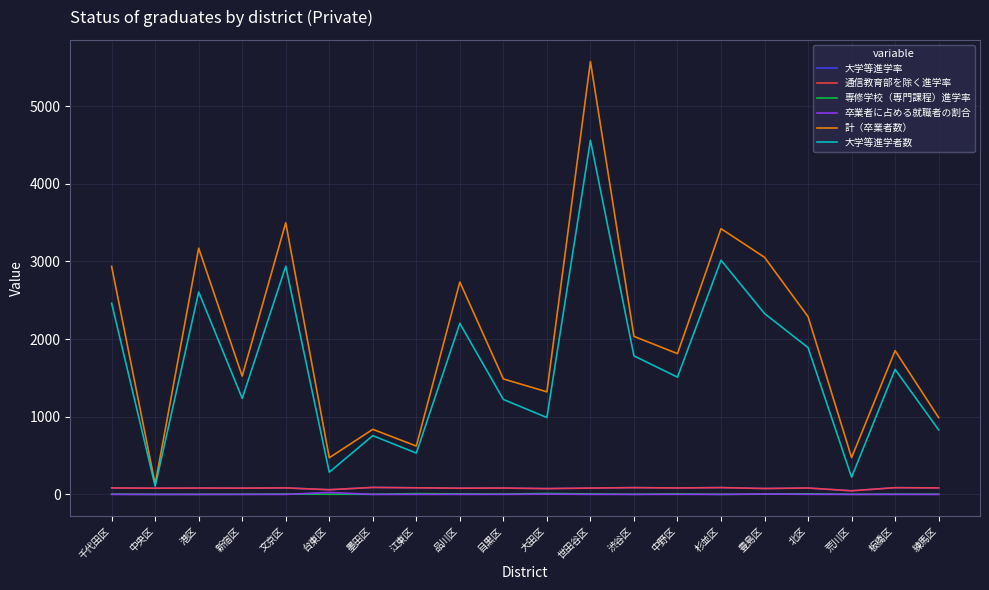

How many lines are shown in the chart?

6